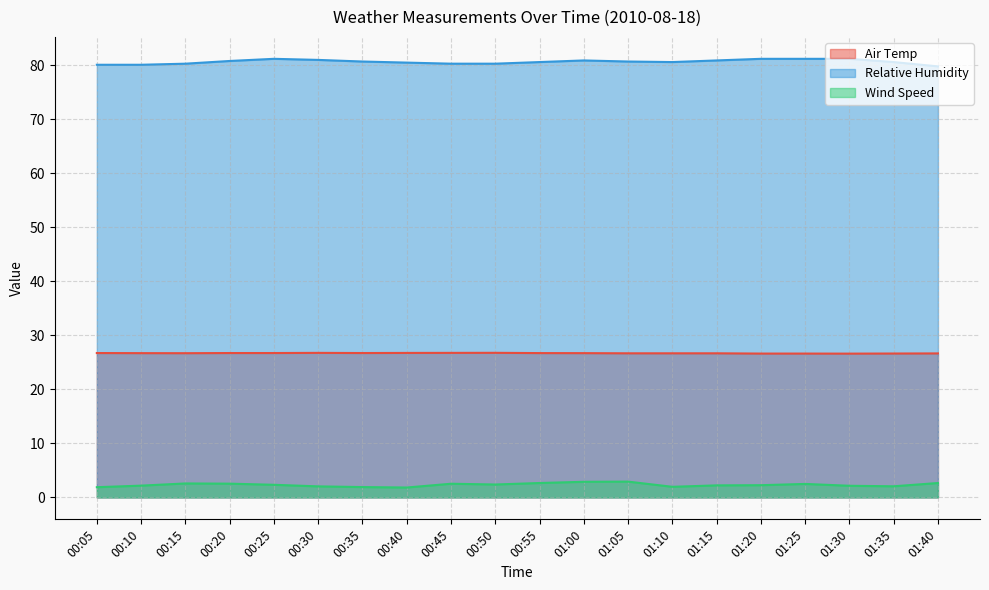

How many Air Temp values are between 26 and 27?

20